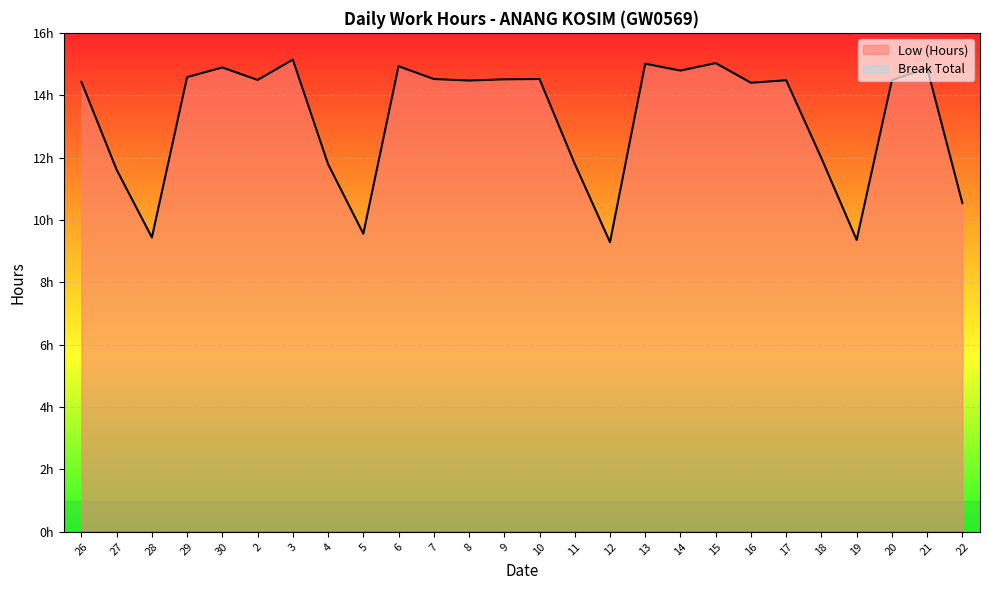

Does the chart display data point markers on the line(s)?

No